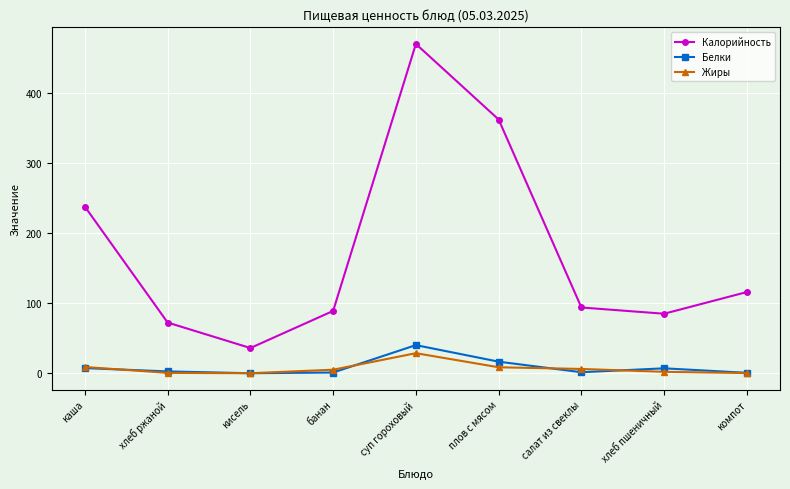

How many categories are shown in the chart?

9